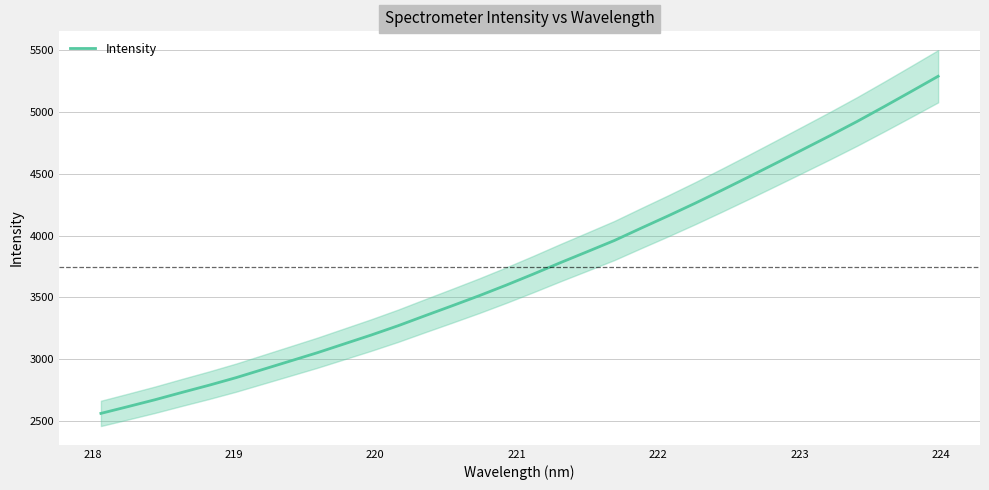

What is the highest value of the Intensity series?

5289.5